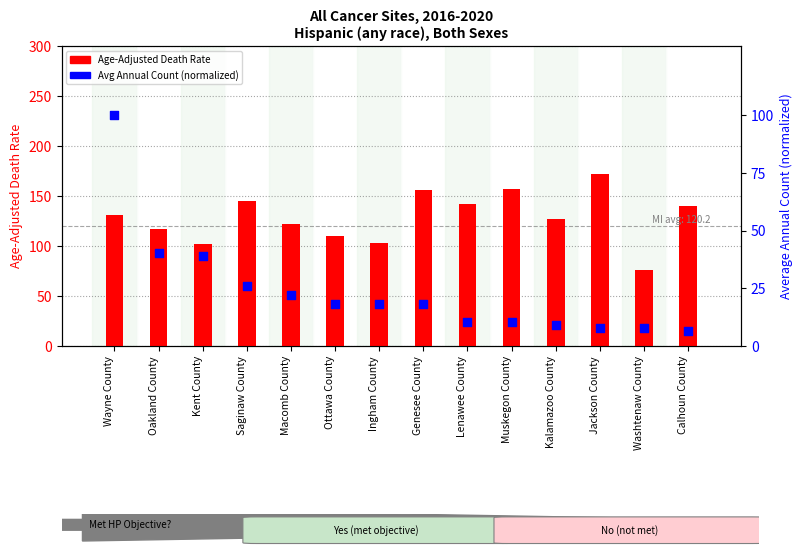

At how many categories does at least one series exceed 77?

13